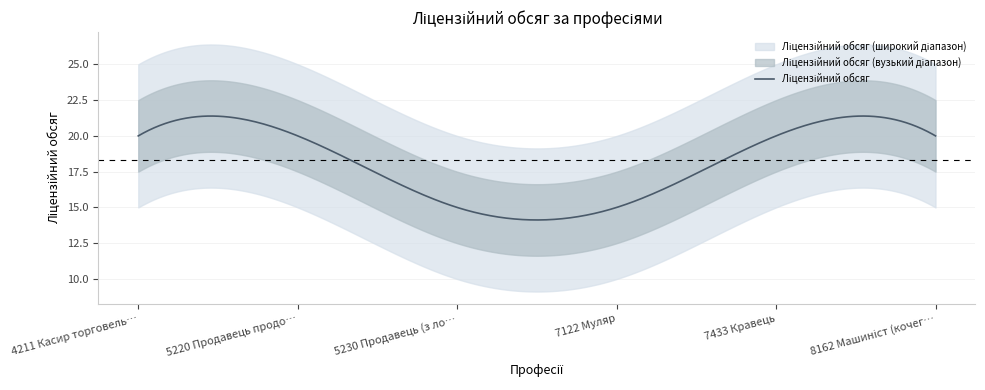

Reading right to left, extract all data points from this chart.

20	20	15	15	20	20